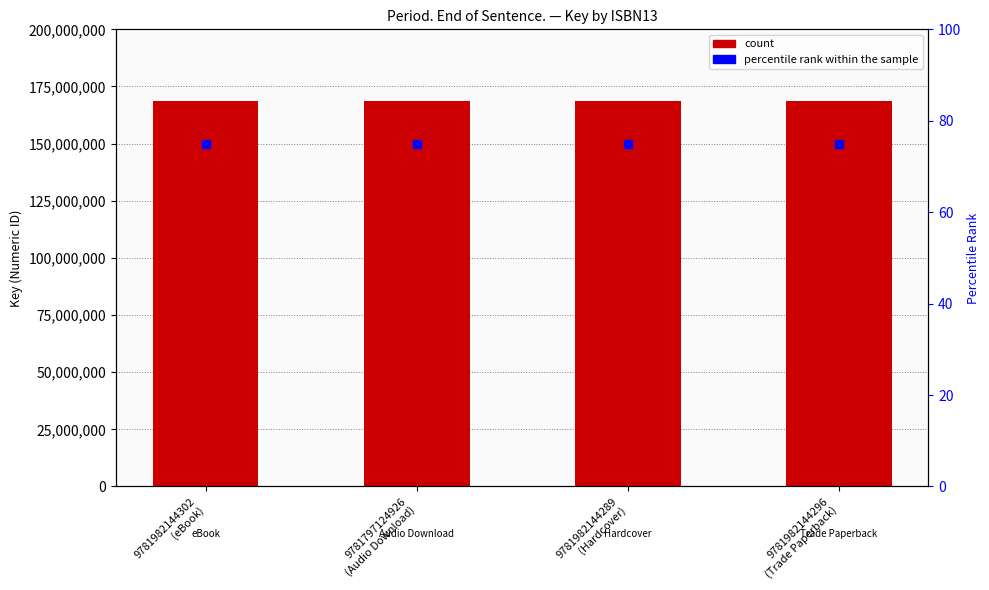

Which series contains the lowest Y value?

percentile rank within the sample